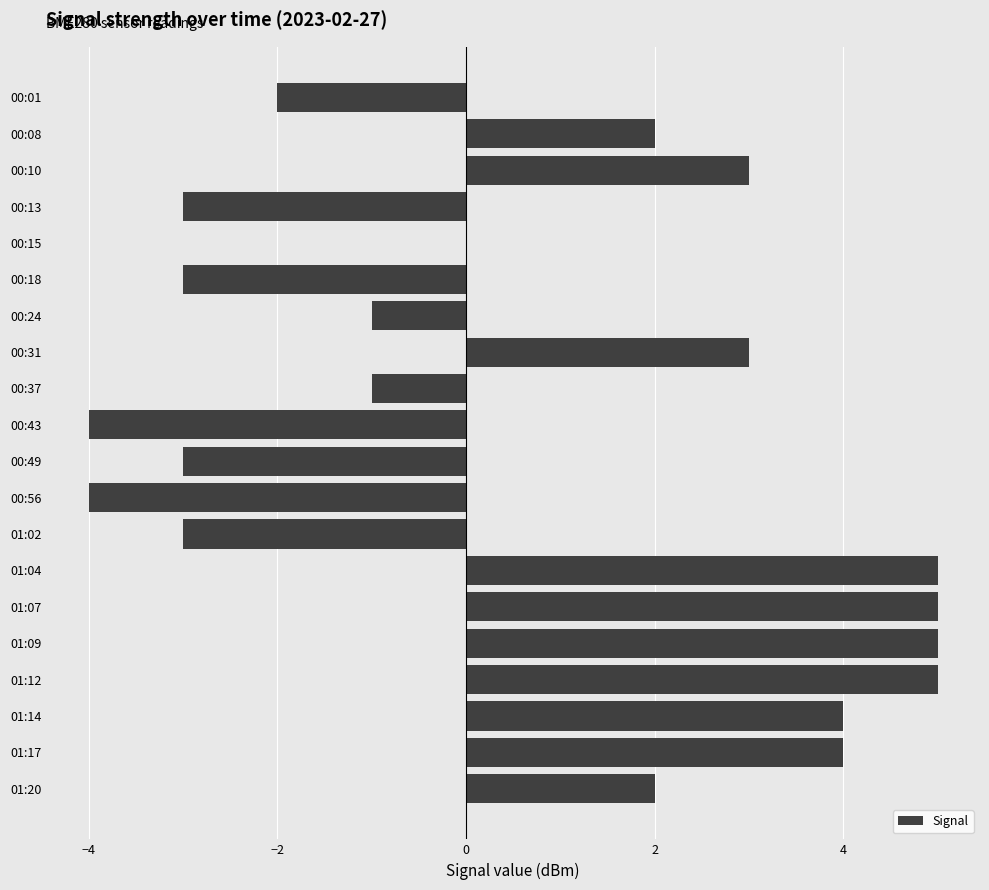

The chart shows a value of 2 at 01:12. True or false?

False